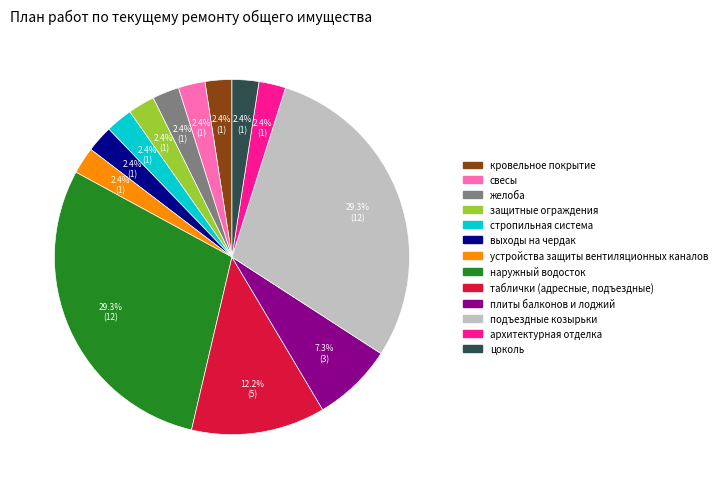

Is the sum of кровельное покрытие and защитные ограждения greater than half?

No